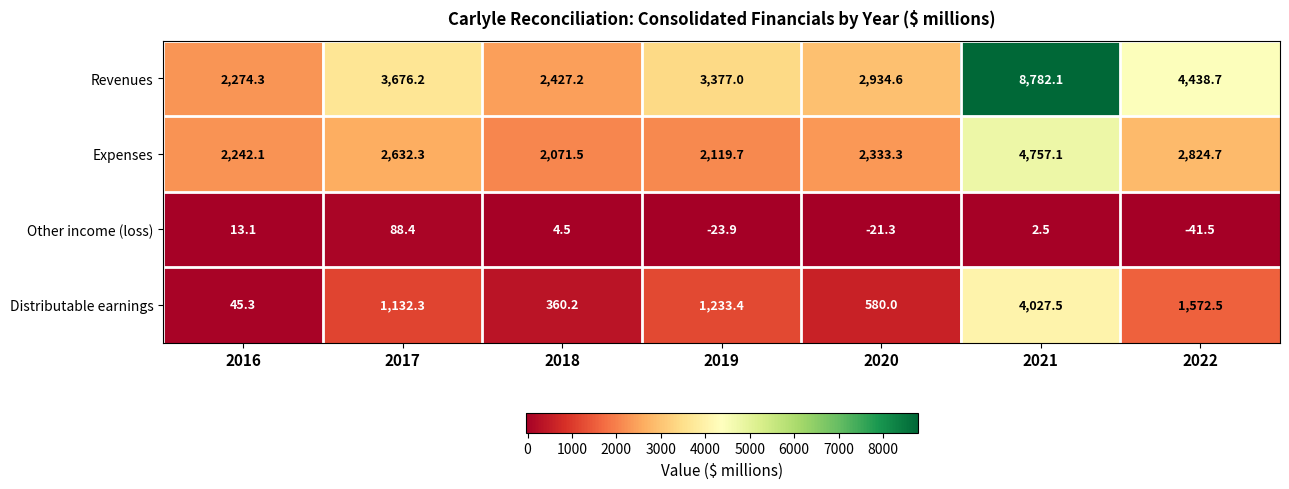

True or false: Expenses has a value of 4365.1 at 2017.

False